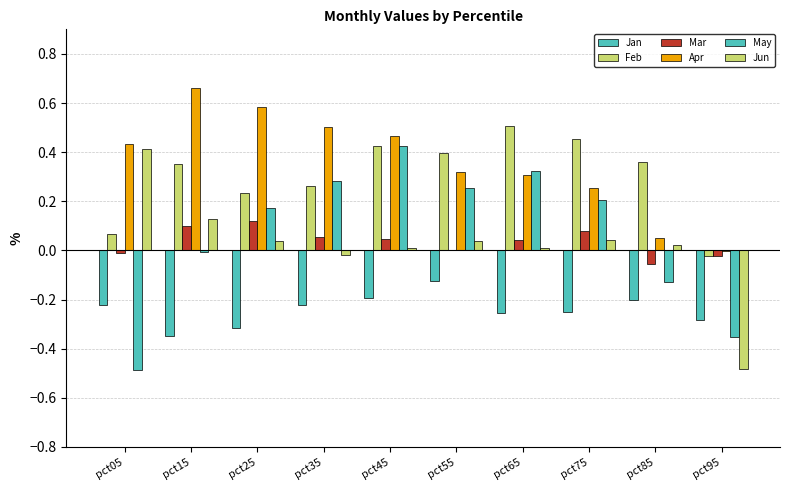

Does the chart contain stacked bars?

No